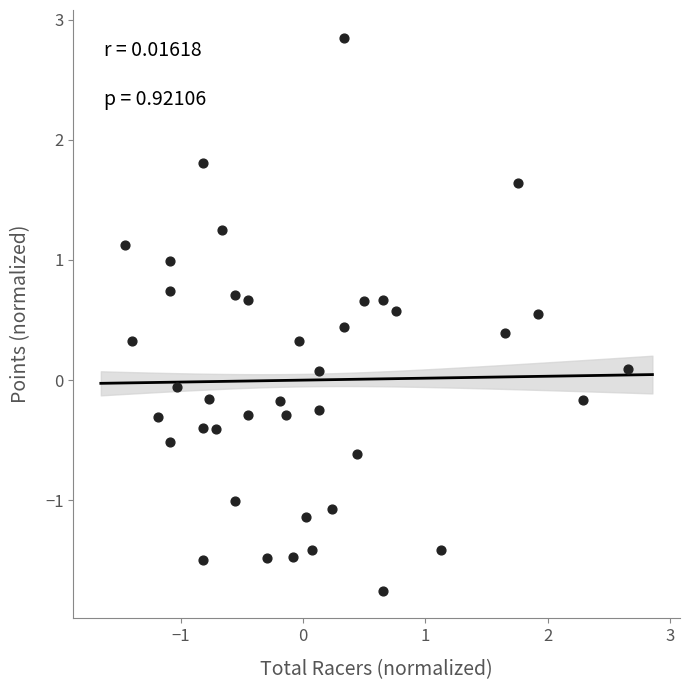

What is the range of Y values (max minus min)?

4.6